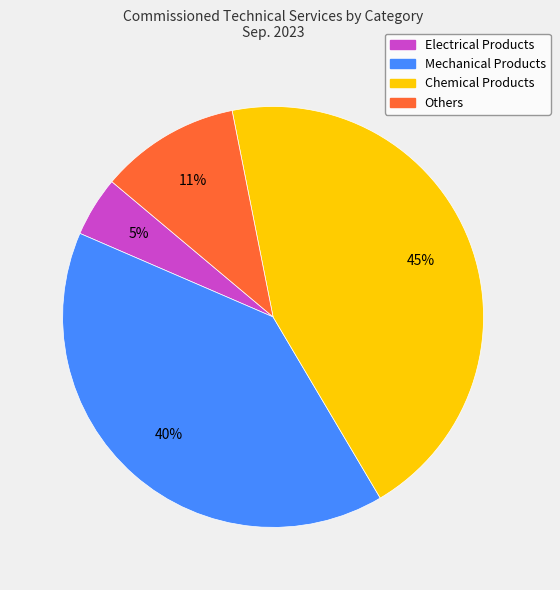

Combined, do Mechanical Products and Others account for over 50%?

Yes